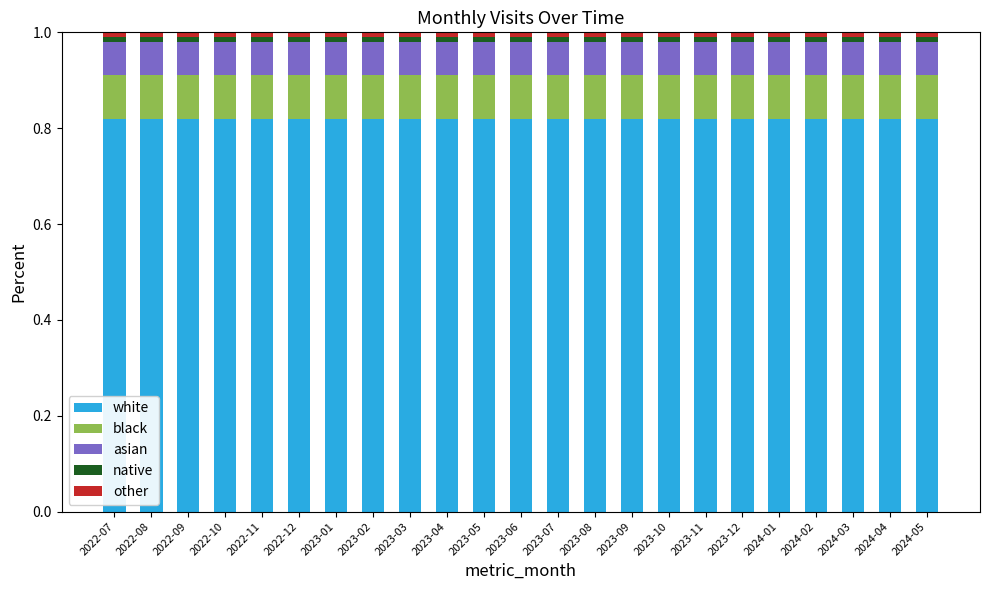

What is the sum of all white values?

18.9